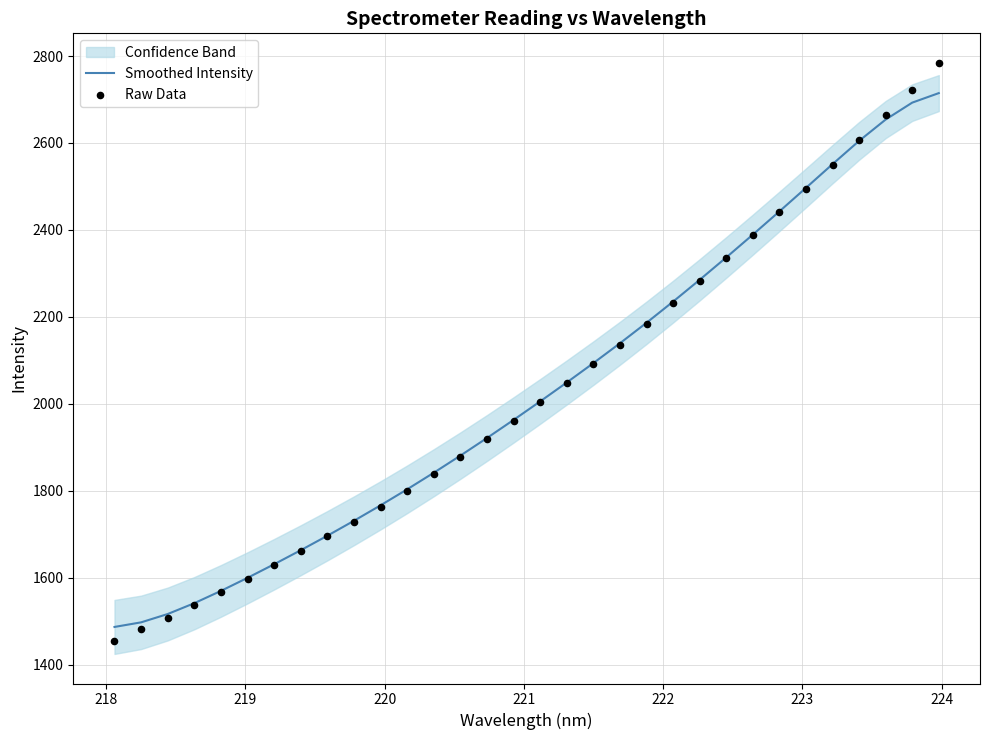

What is the minimum value for Smoothed Intensity?

1486.7